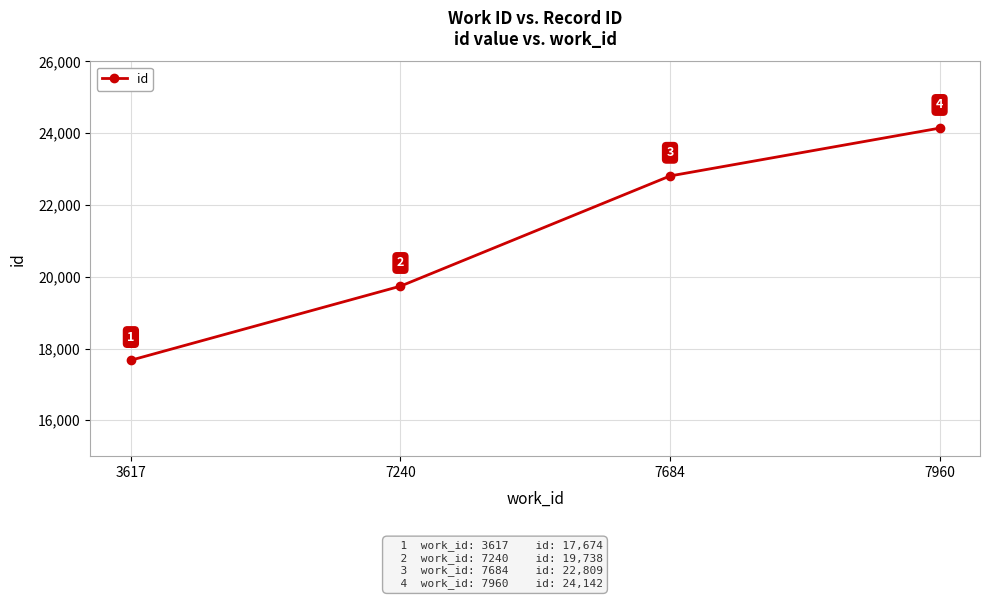

Which label corresponds to the largest value in the chart?

7960